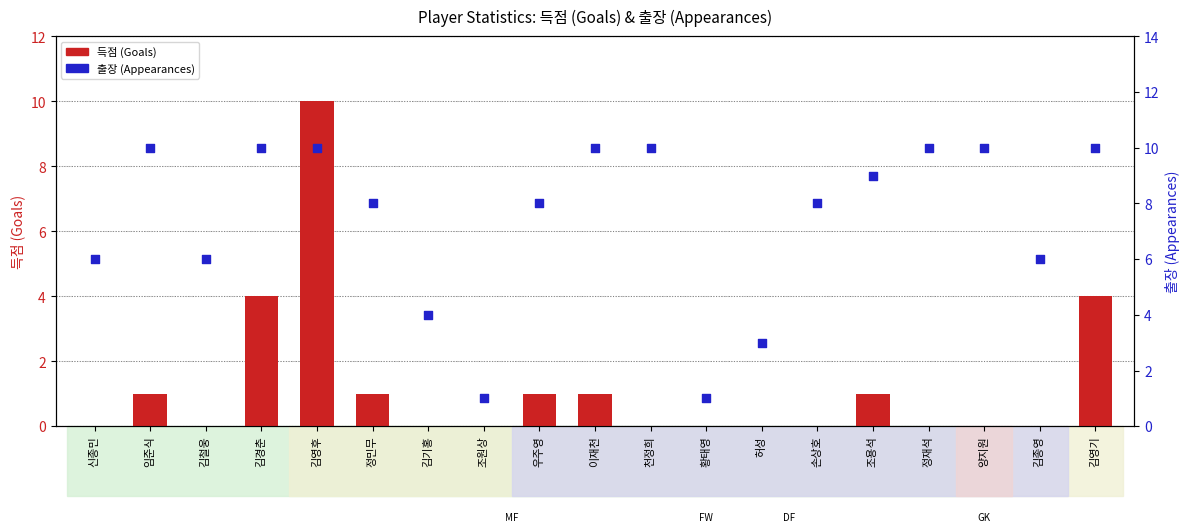

Is the value of 출장 (Appearances) at 정재석 greater than the value of 득점 (Goals) at 우주영?

Yes